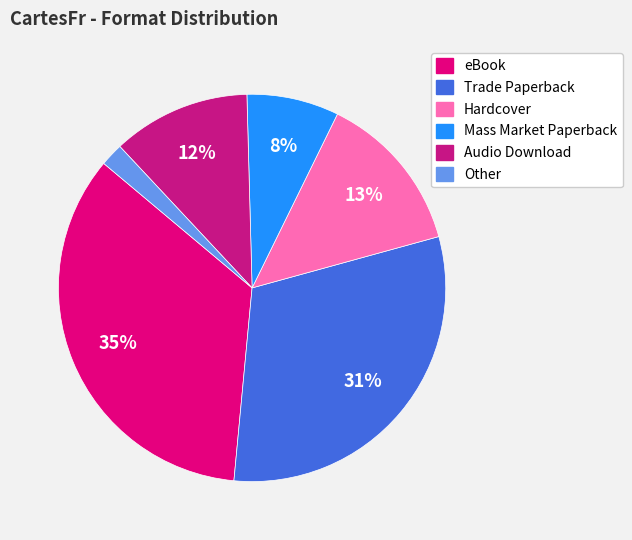

To the nearest percent, what is the average slice percentage?

17%